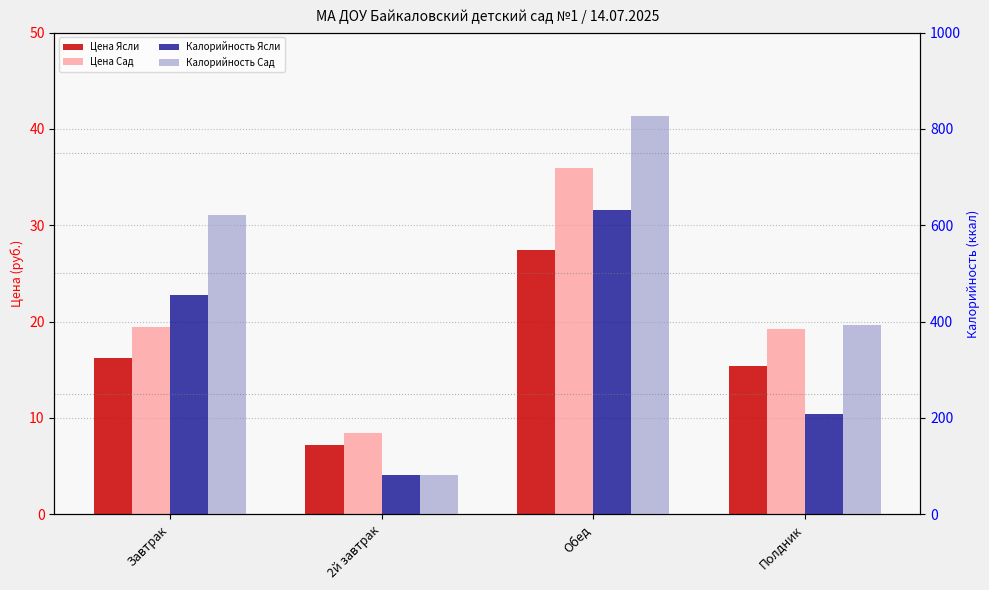

What are all the series names shown in the legend?

Цена Ясли, Цена Сад, Калорийность Ясли, Калорийность Сад